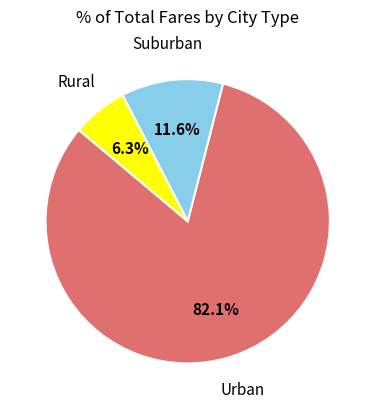

Does any single category account for the majority?

Yes